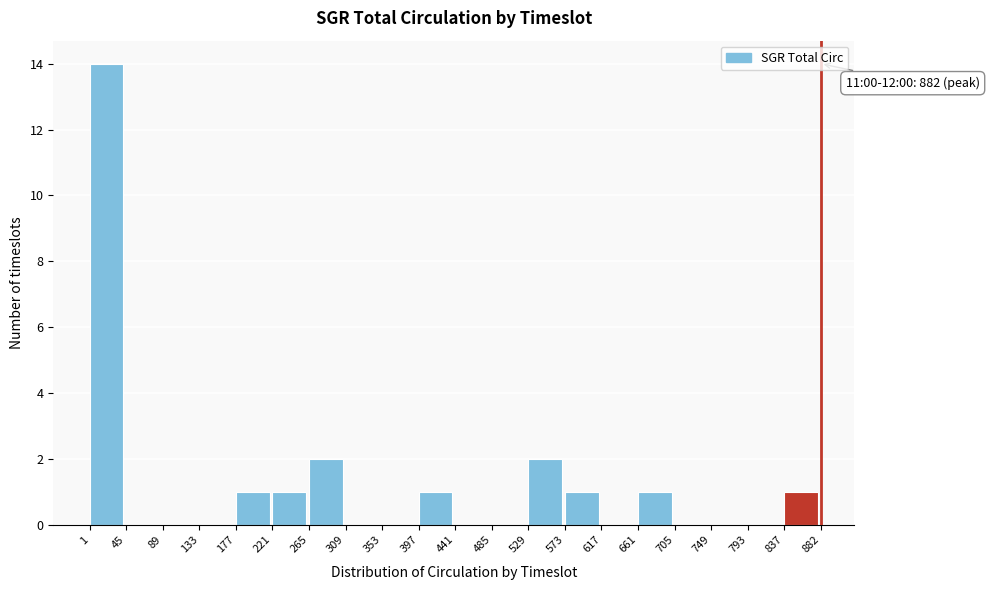

Over which range of the x-axis is the bar tallest?

1 to 45